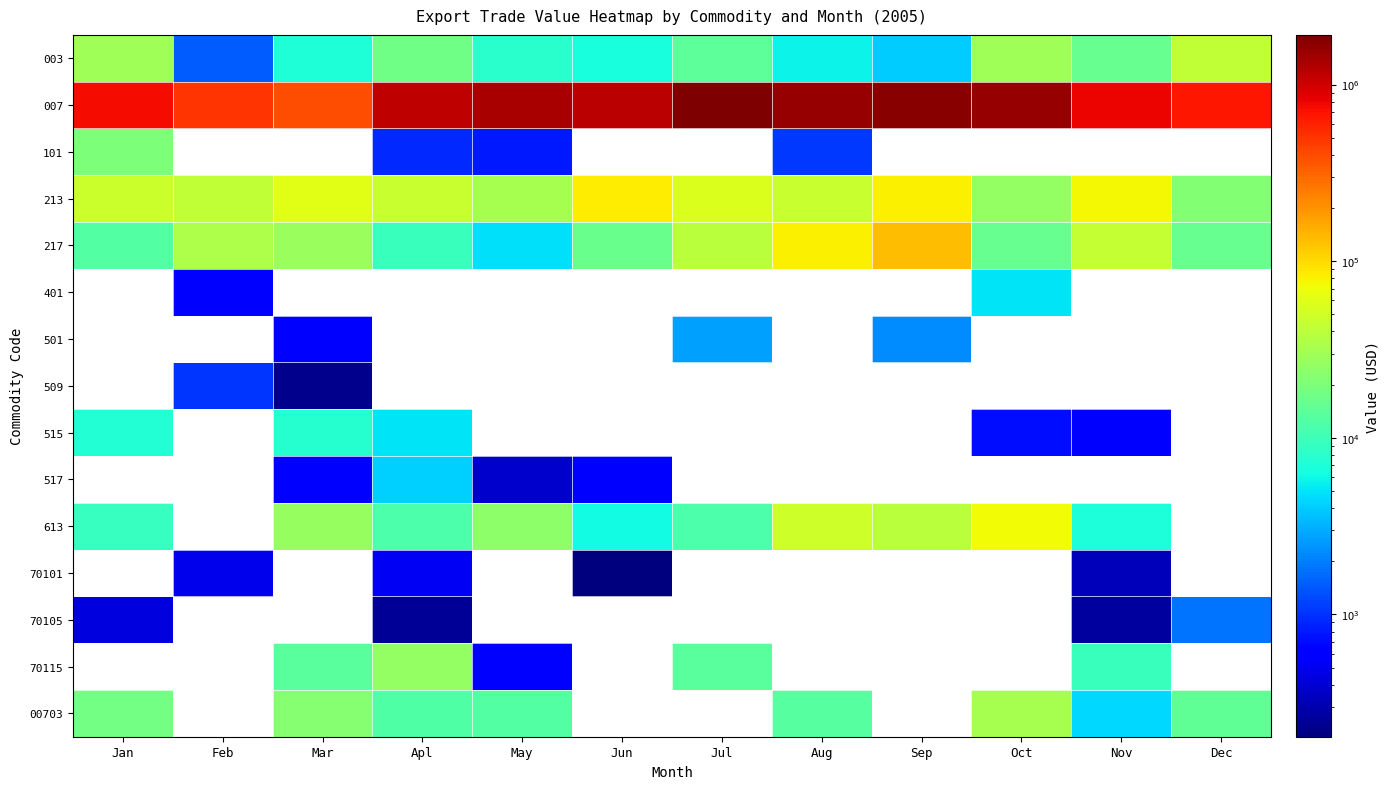

Which has a higher value, Mar or May?

May